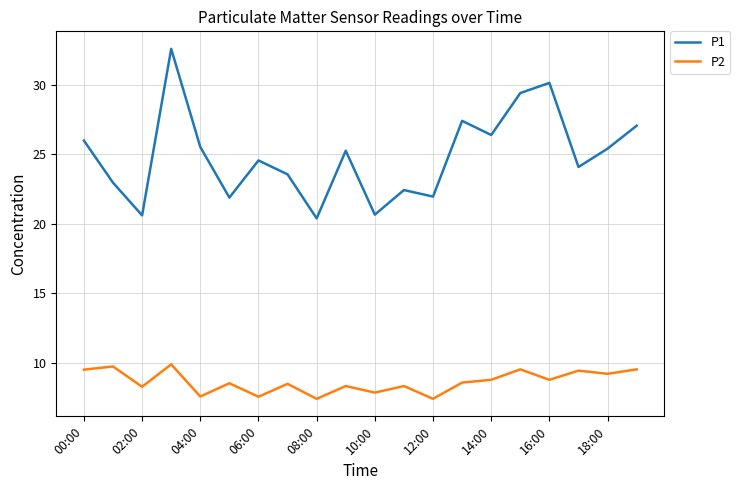

True or false: P1 and P2 intersect in this chart.

False